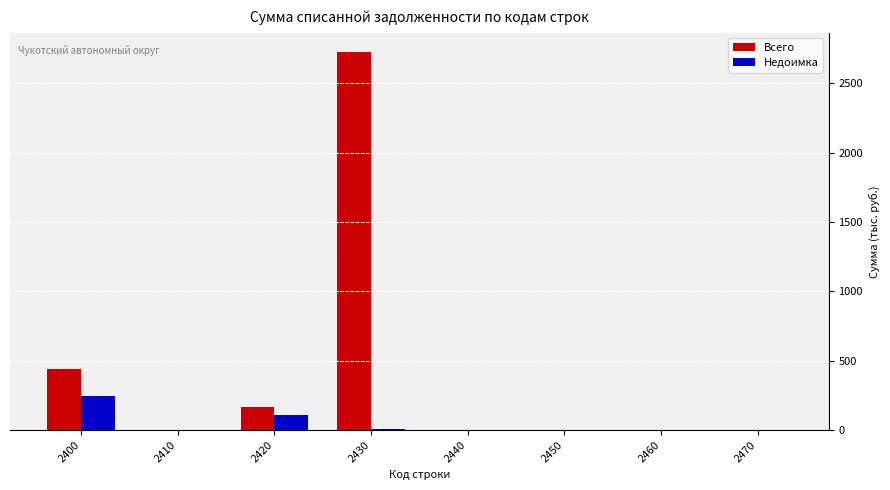

What are all the series names shown in the legend?

Всего, Недоимка